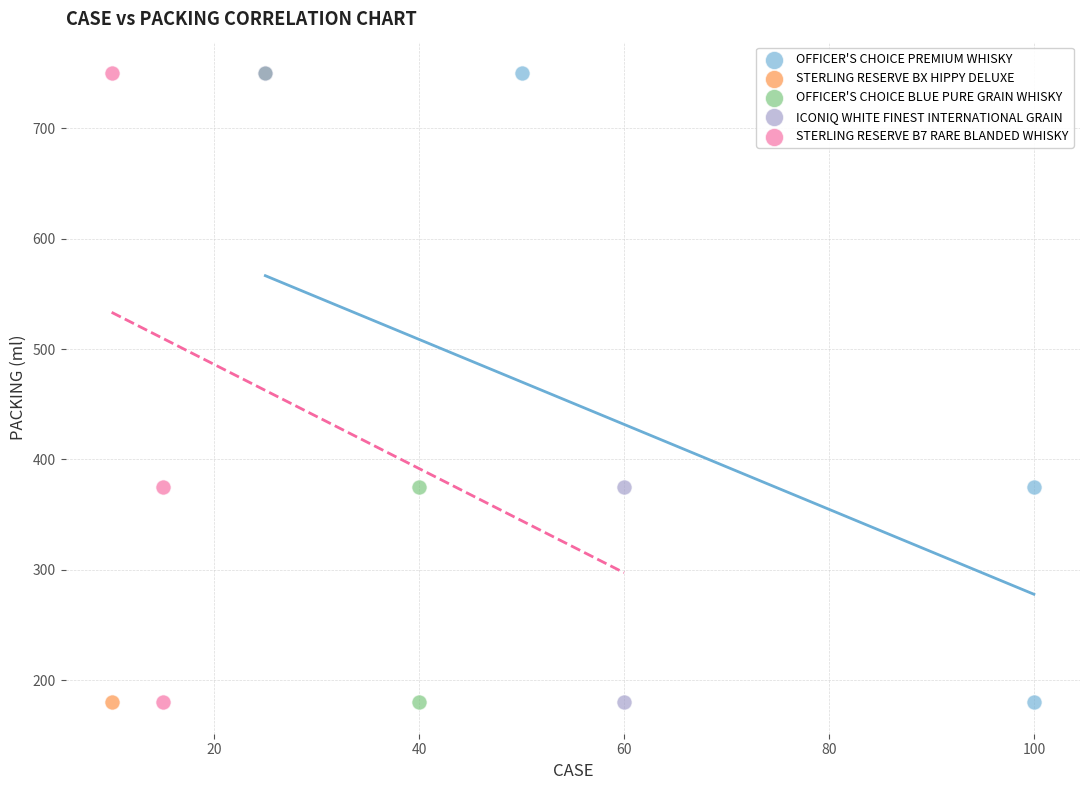

What are all the series names shown in the legend?

OFFICER'S CHOICE PREMIUM WHISKY, STERLING RESERVE BX HIPPY DELUXE, OFFICER'S CHOICE BLUE PURE GRAIN WHISKY, ICONIQ WHITE FINEST INTERNATIONAL GRAIN, STERLING RESERVE B7 RARE BLANDED WHISKY